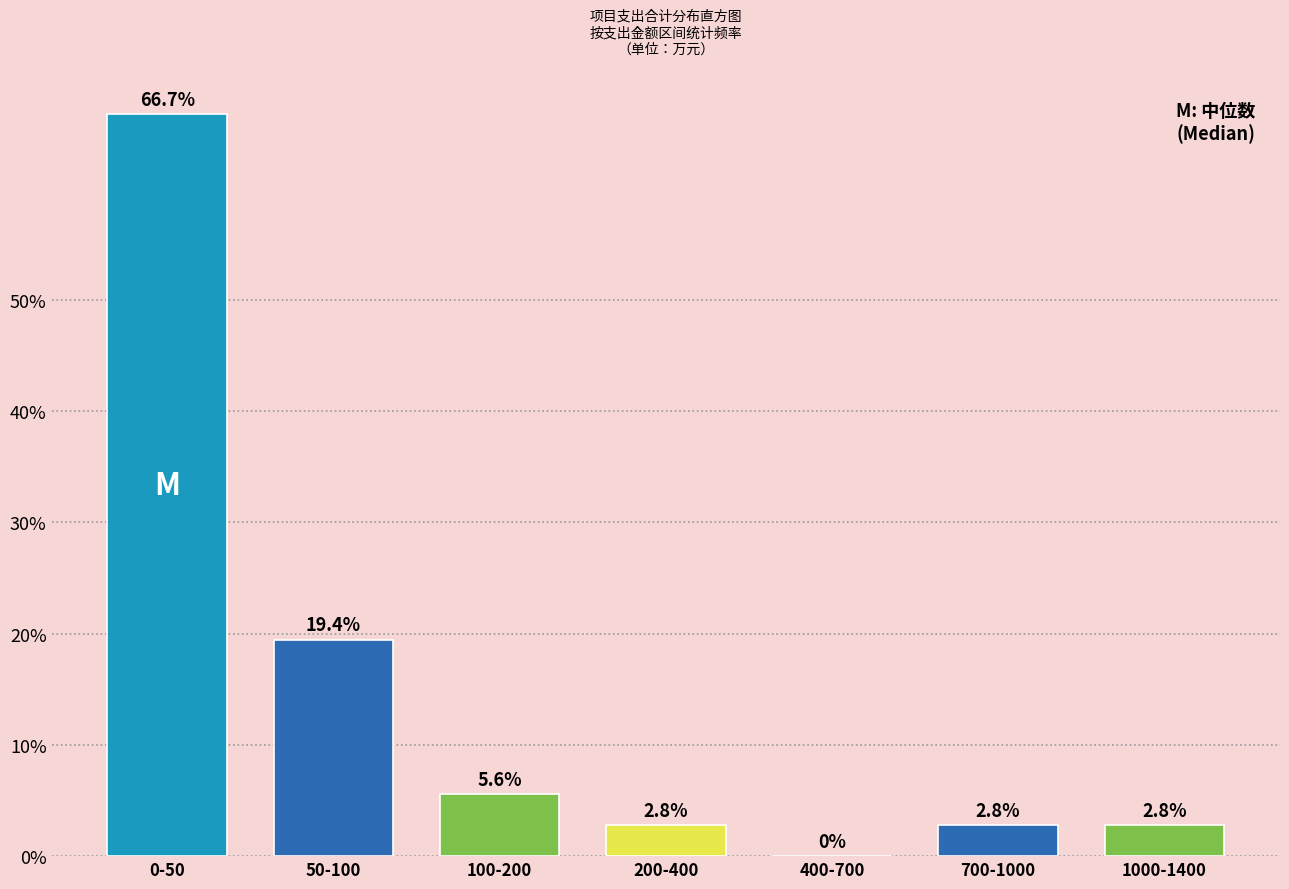

Reading left to right, extract all data points from this chart.

0-50=66.7	50-100=19.4	100-200=5.6	200-400=2.8	400-700=0.0	700-1000=2.8	1000-1400=2.8